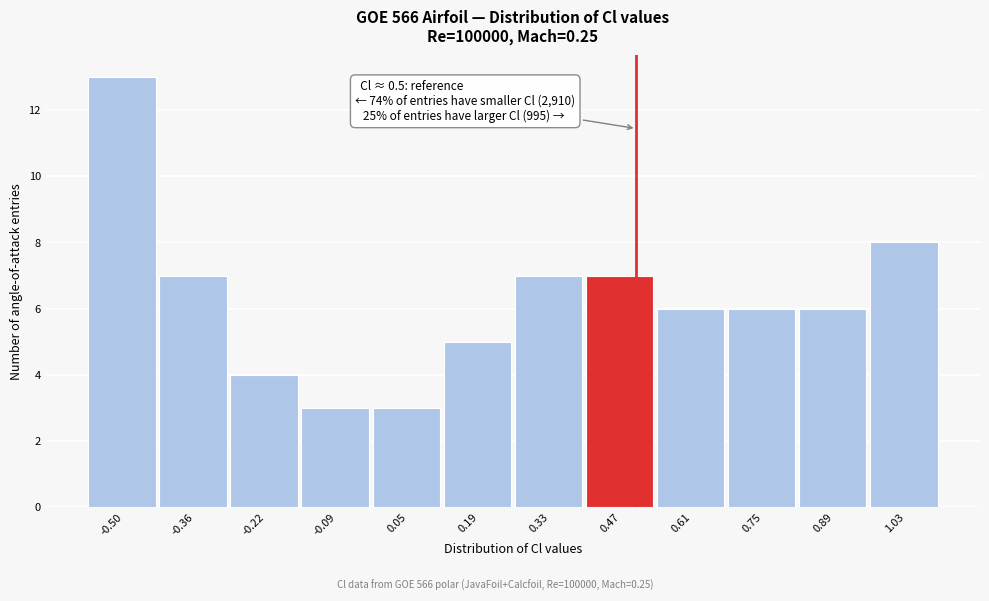

Which range on the x-axis has the tallest bar?

-0.58 to -0.44